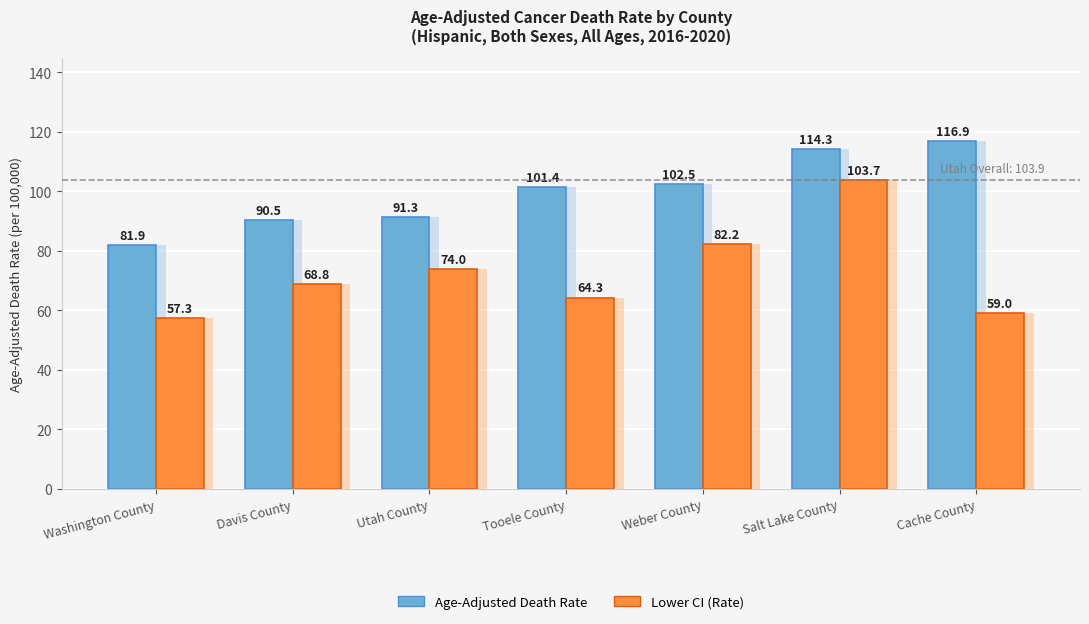

Reading right to left, list all the values displayed in this chart.

Age-Adjusted Death Rate: Cache County=116.9	Salt Lake County=114.3	Weber County=102.5	Tooele County=101.4	Utah County=91.3	Davis County=90.5	Washington County=81.9
Lower CI (Rate): Cache County=59.0	Salt Lake County=103.7	Weber County=82.2	Tooele County=64.3	Utah County=74.0	Davis County=68.8	Washington County=57.3